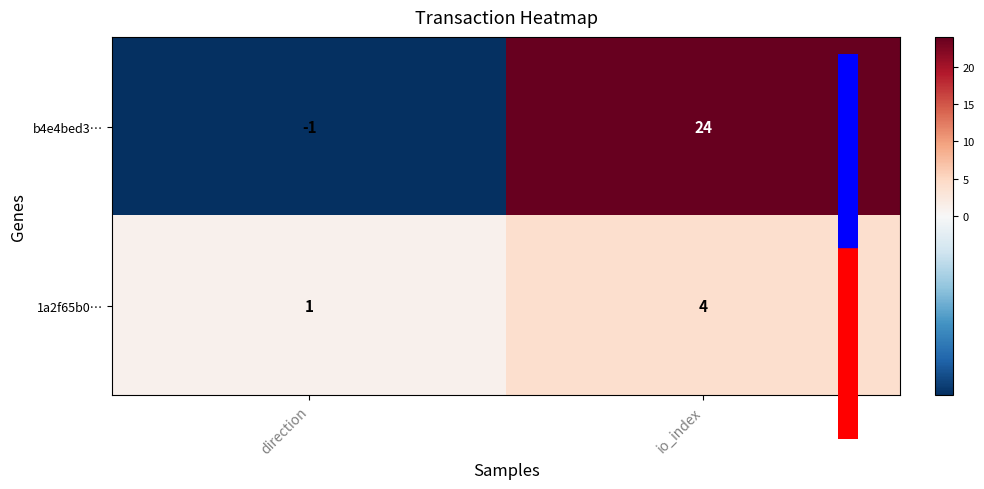

Is it true that b4e4bed3… equals 24 at io_index?

True